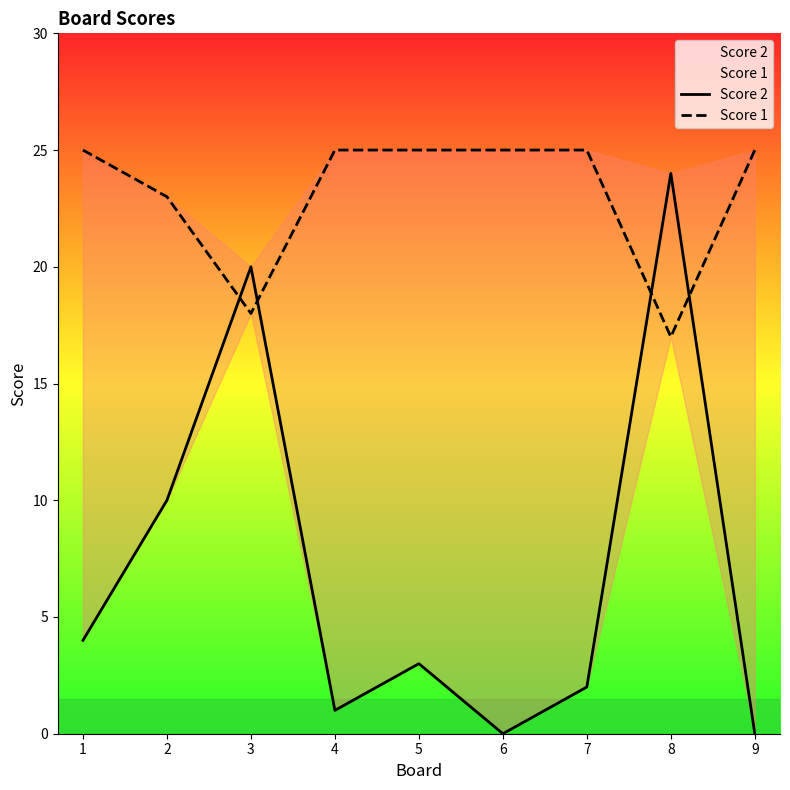

List the series in order of their peak value, highest first.

Score 1, Score 2